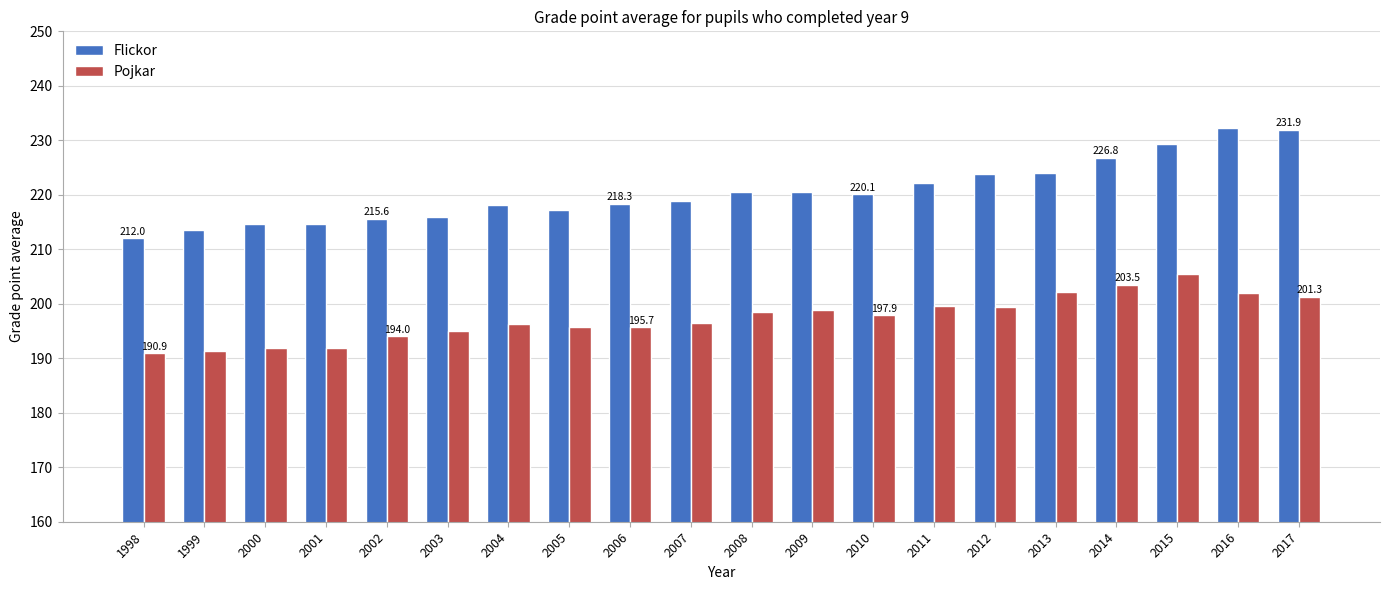

What is the total value across all series at 2006?

414.0